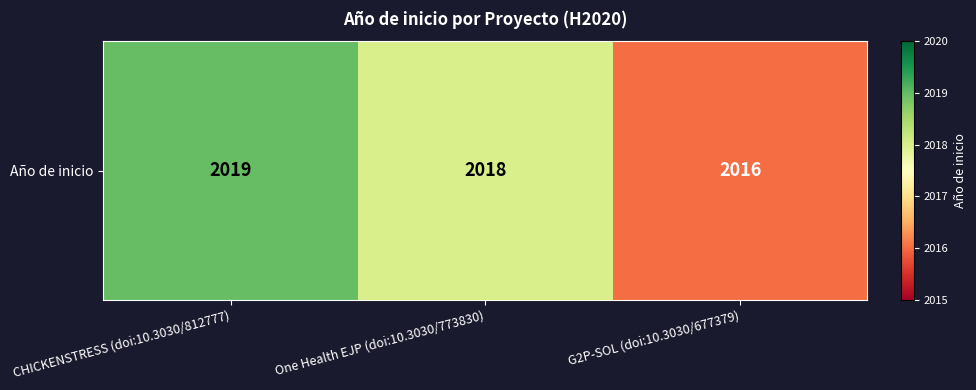

The value at CHICKENSTRESS (doi:10.3030/812777) is 1221. True or false?

False